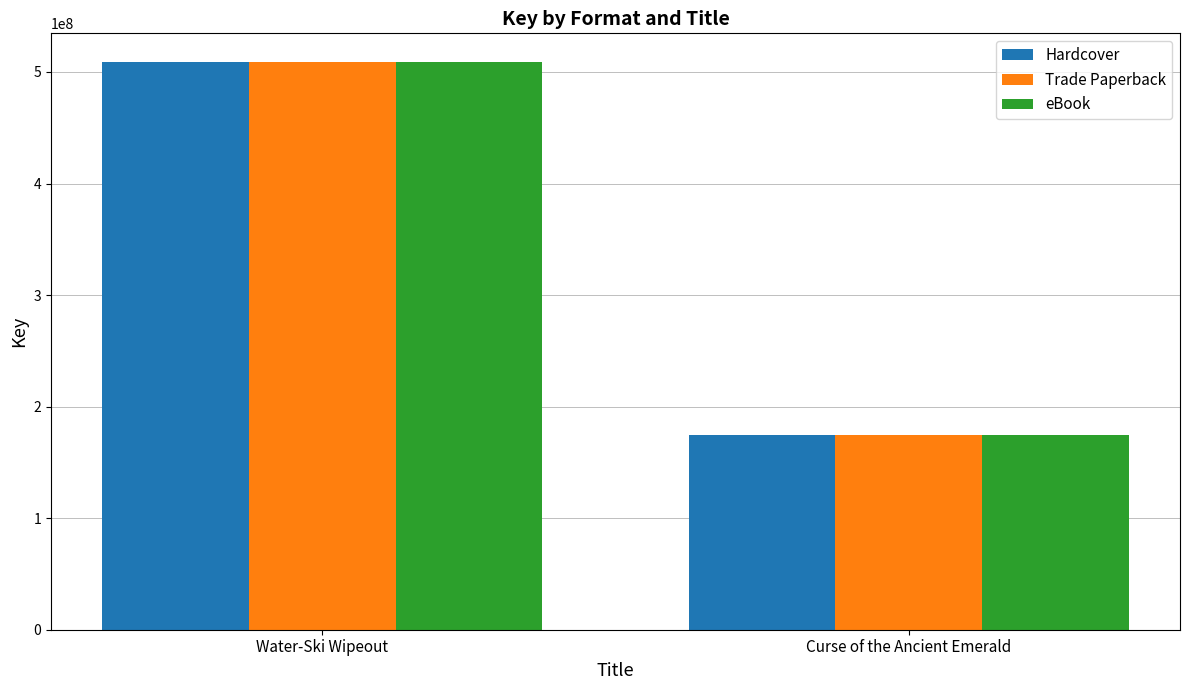

Count the number of categories in the chart.

2